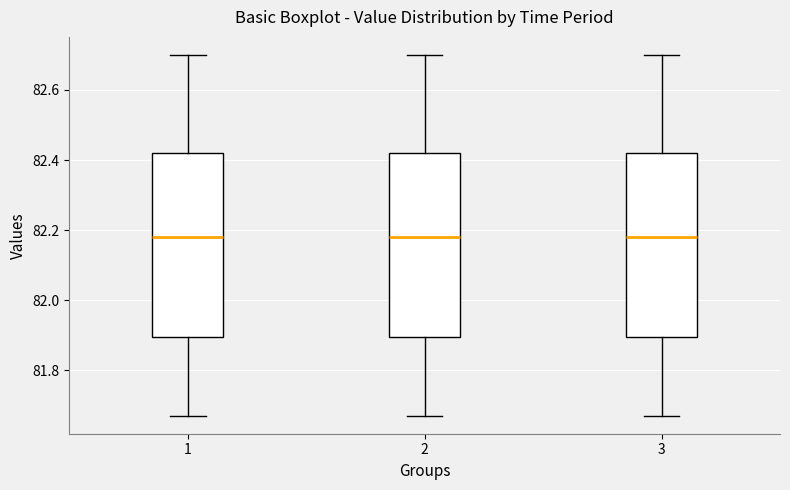

Reading left to right, transcribe this box plot: for each box, give where its median line is, the range the box spans, and where its two whiskers end, as read against the y-axis. The values are not printed on the chart, so give them approximately, as read against the axis.

1: median 82.18, box 81.90 to 82.42, whiskers 81.68 to 82.70
2: median 82.18, box 81.90 to 82.42, whiskers 81.68 to 82.70
3: median 82.18, box 81.90 to 82.42, whiskers 81.68 to 82.70